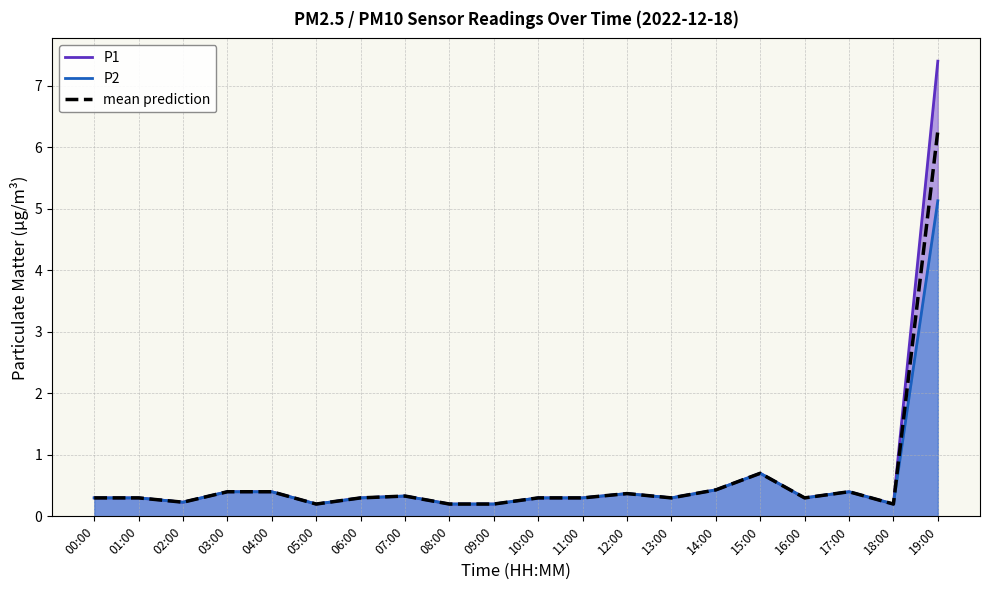

Is the value of P1 at 08:00 greater than the value of P2 at 05:00?

No